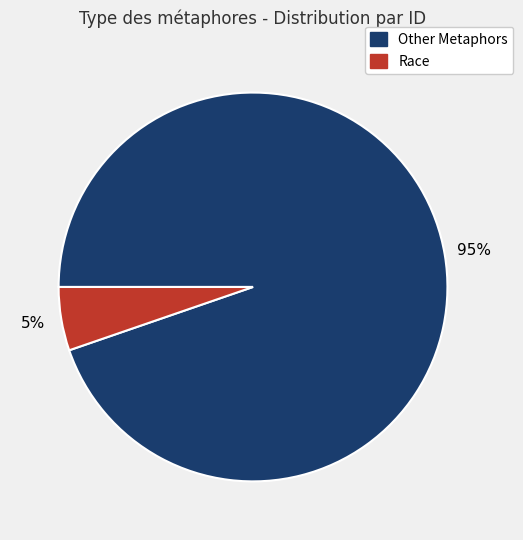

Is there a majority slice in this chart?

Yes